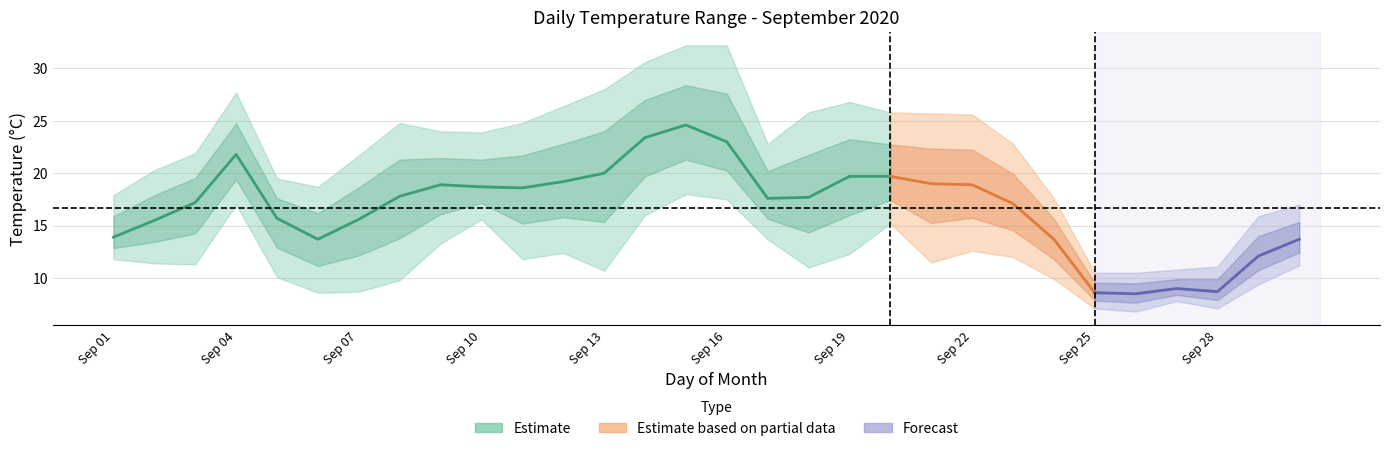

Where is the first local minimum for T_min?

3